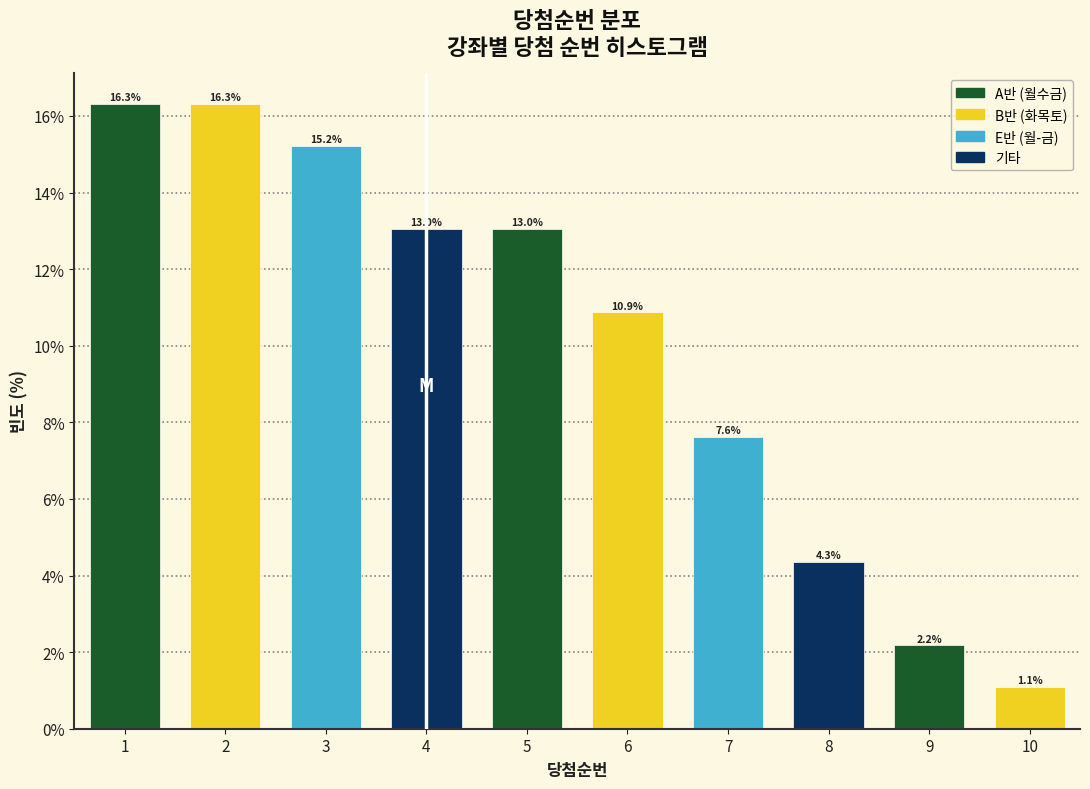

Reading left to right, transcribe this chart: for each bar, give the range it covers on the x-axis and its height.

0.5 to 1.5: 16.3
1.5 to 2.5: 16.3
2.5 to 3.5: 15.2
3.5 to 4.5: 13.0
4.5 to 5.5: 13.0
5.5 to 6.5: 10.9
6.5 to 7.5: 7.6
7.5 to 8.5: 4.3
8.5 to 9.5: 2.2
9.5 to 10.5: 1.1